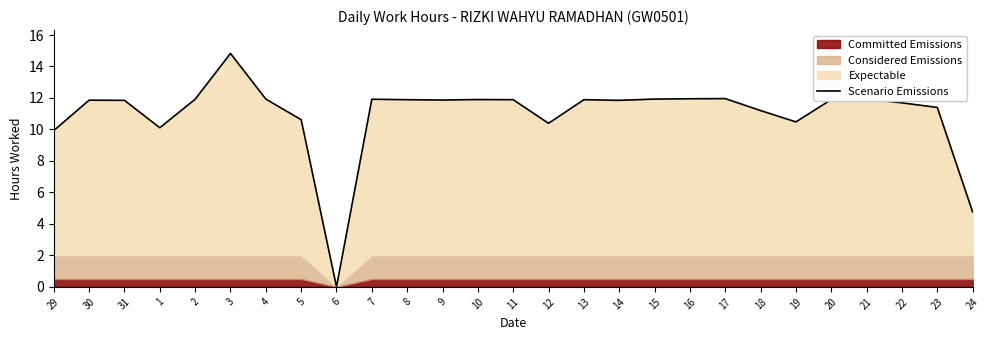

Where is the first local minimum?

1